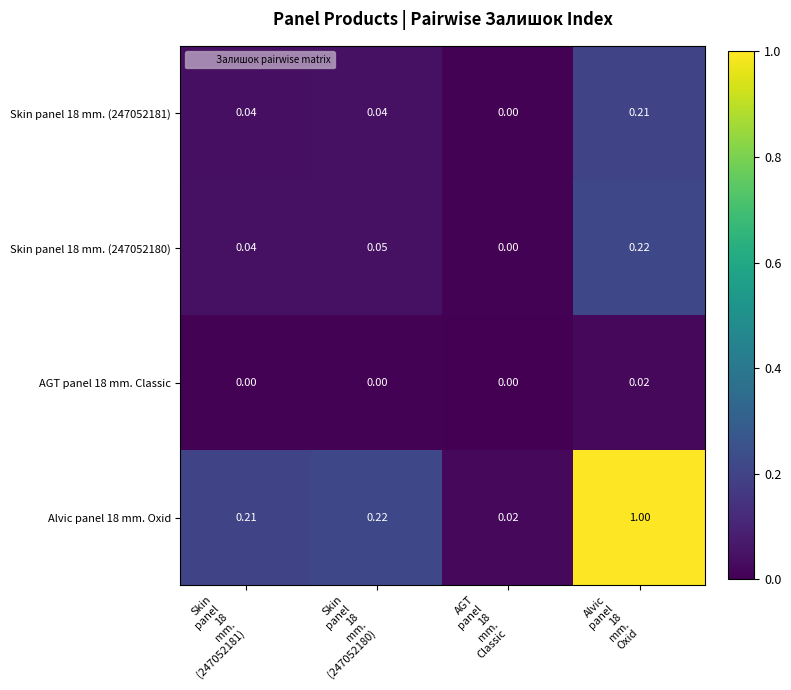

How many positive values does the Skin panel 18 mm. (247052181) series have?

3